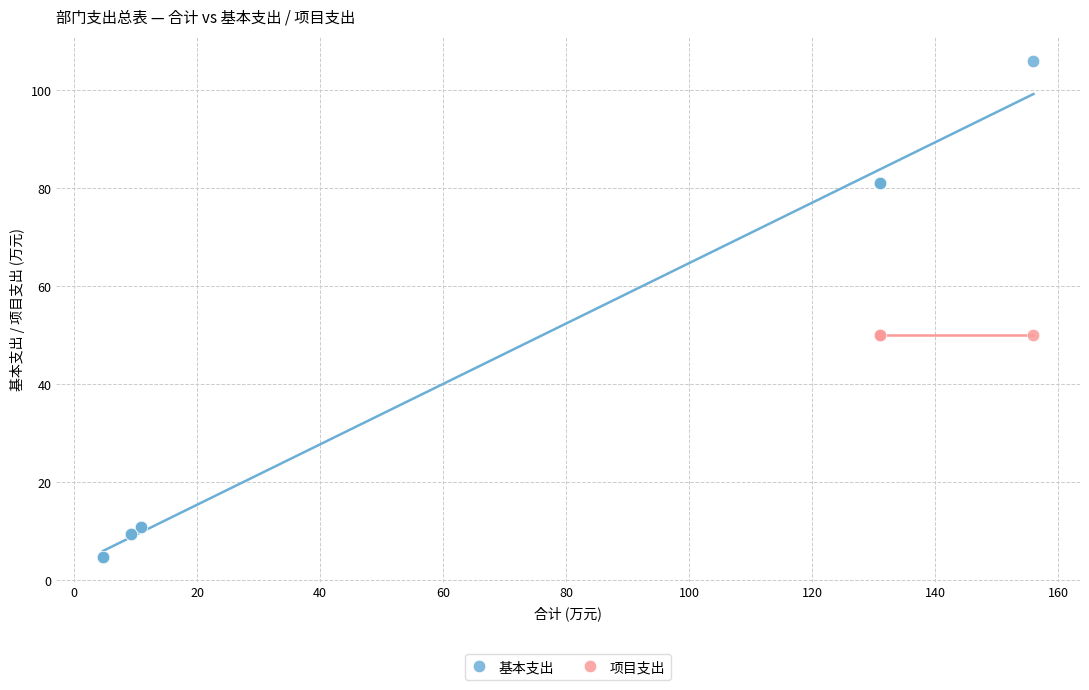

Which series contains the lowest Y value?

基本支出